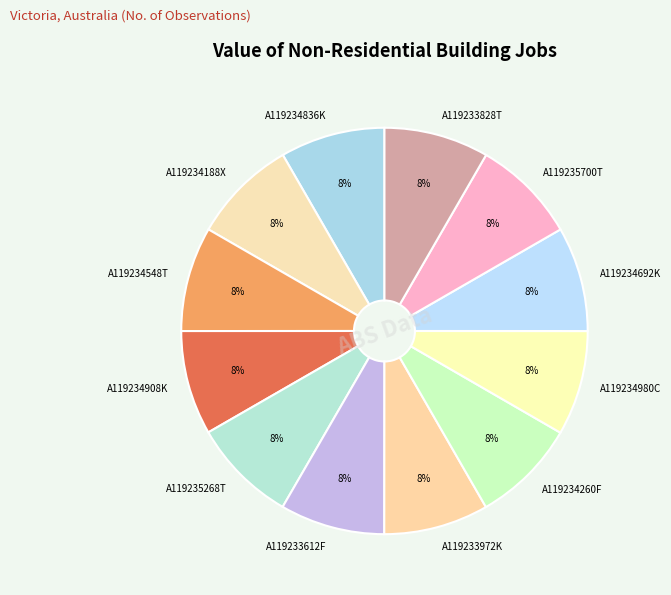

Is there a majority slice in this chart?

No